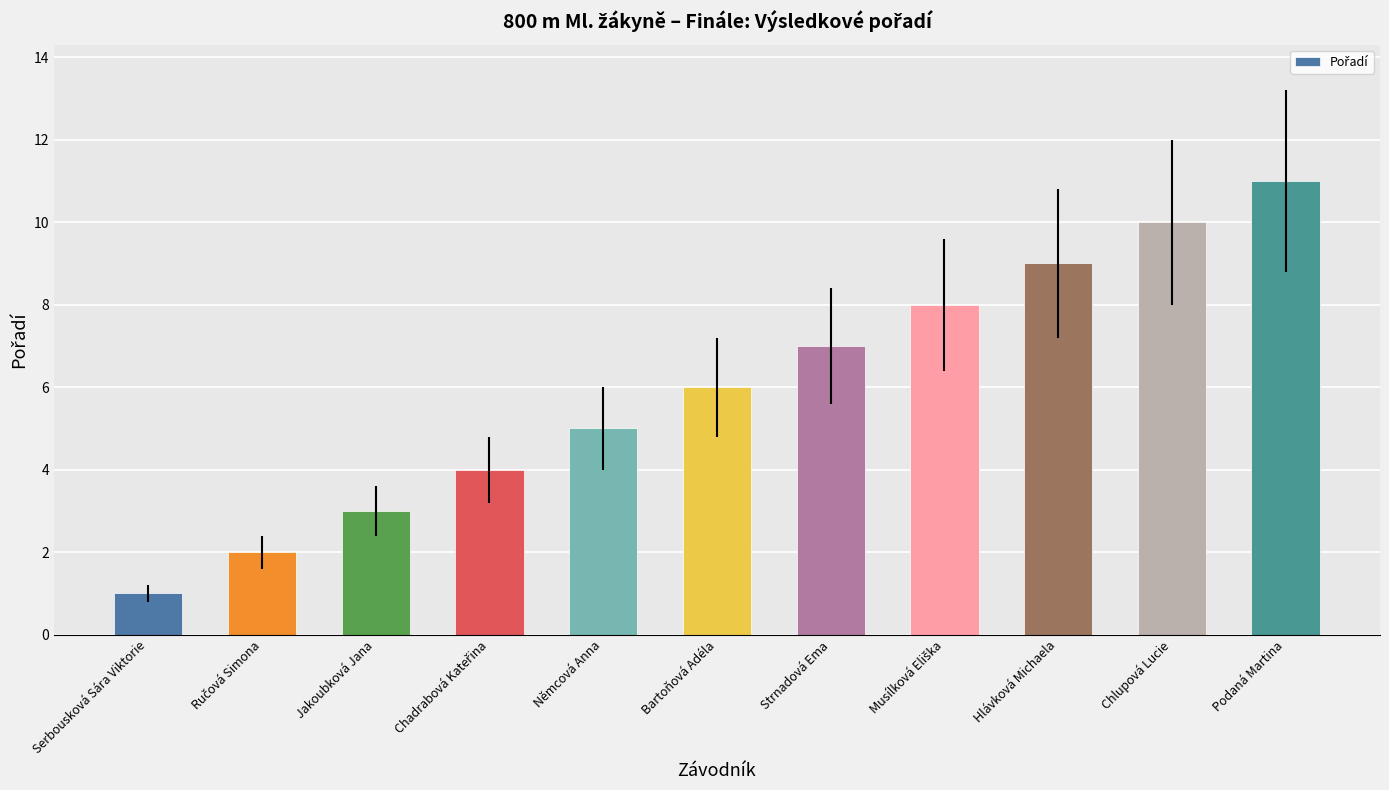

Read the value at Bartoňová Adéla, to the nearest 5.

5